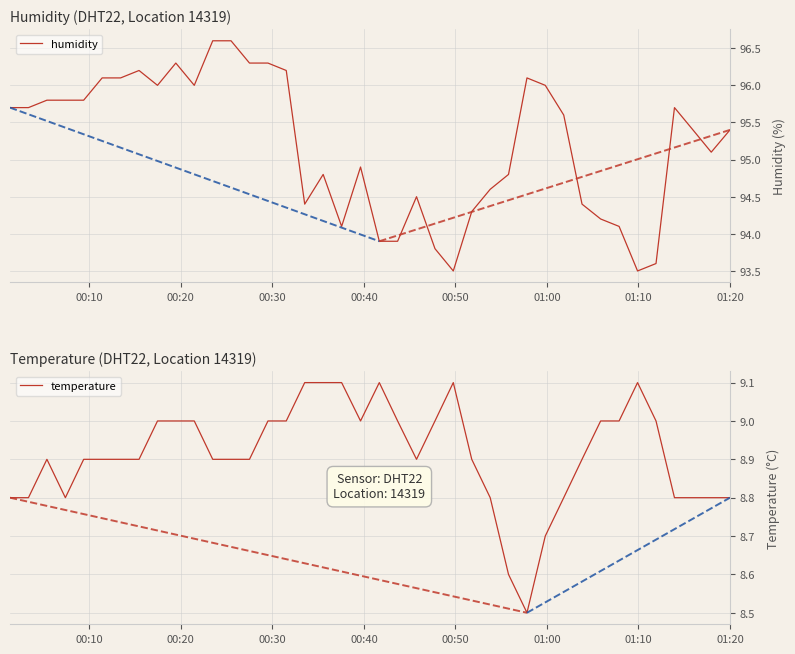

What is the lowest value of the humidity series?

93.5